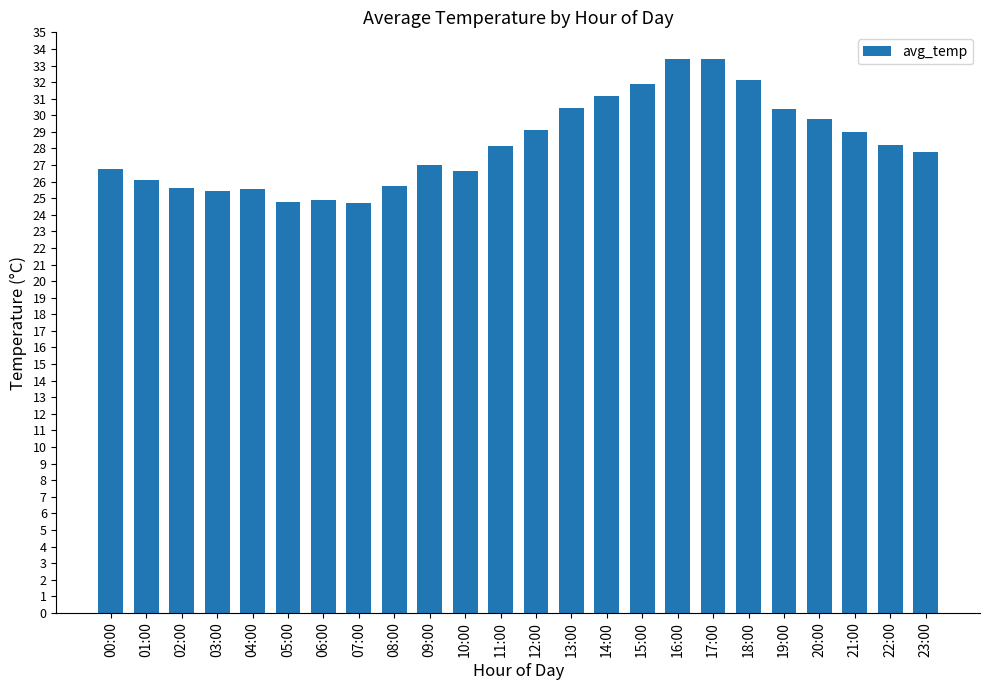

The chart shows a value of 26.6 at 10:00. True or false?

True